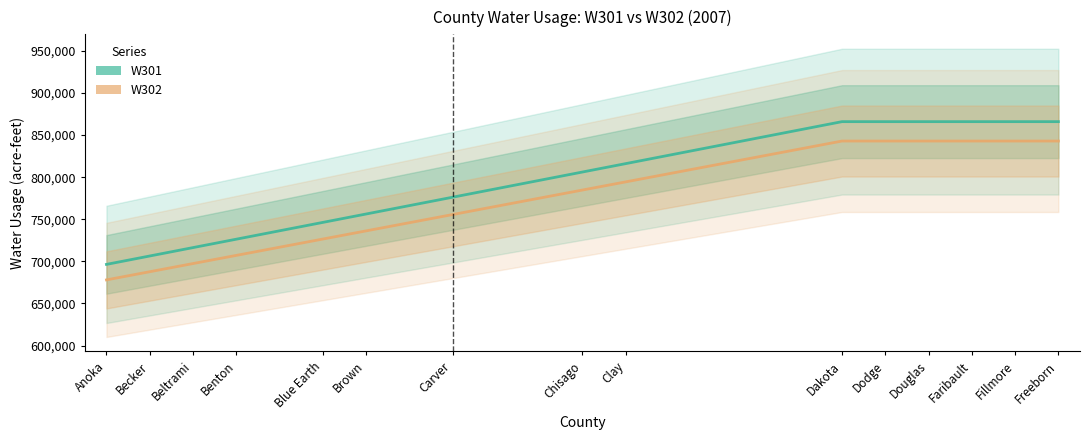

At which label does W301 reach its minimum?

Anoka